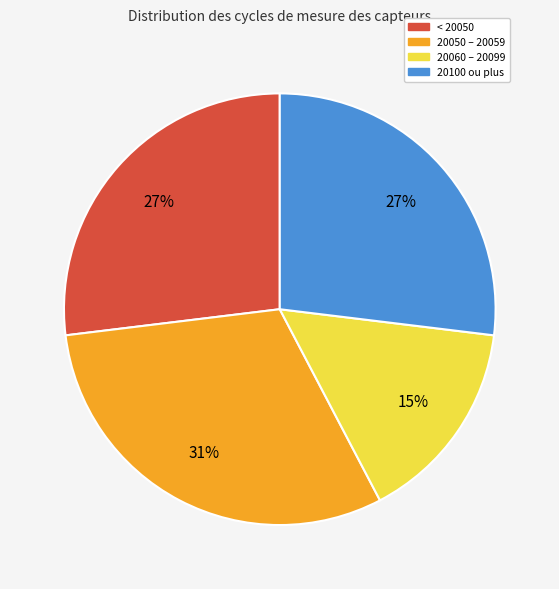

Is there a majority slice in this chart?

No